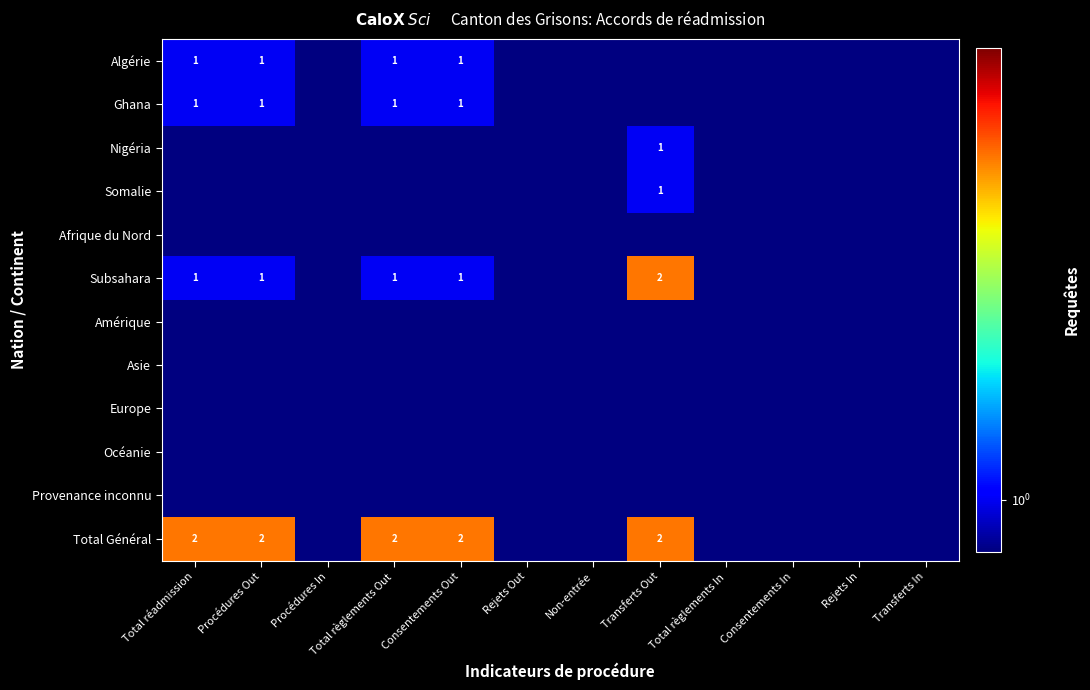

Count the number of categories in the chart.

12